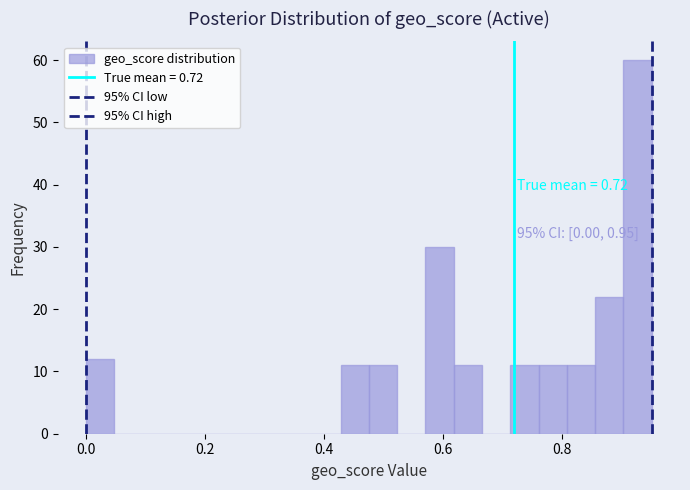

Read against the x-axis, roughly where is the centre of the tallest bar?

0.92